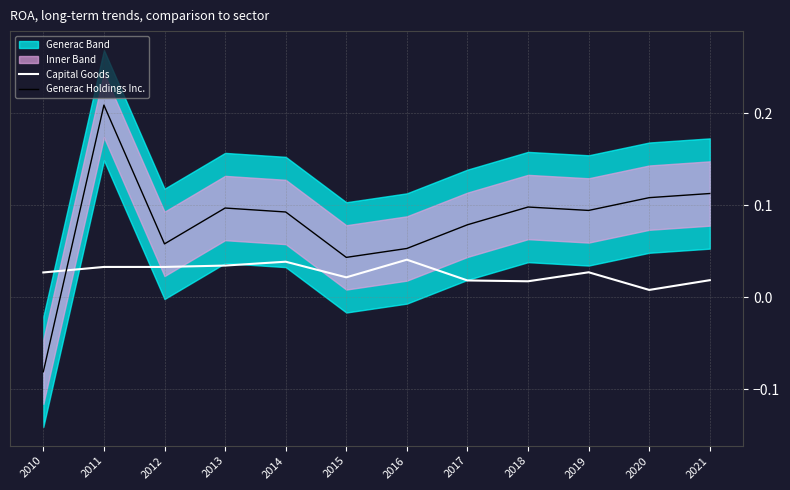

Which series has the largest total across all categories?

Generac Holdings Inc.